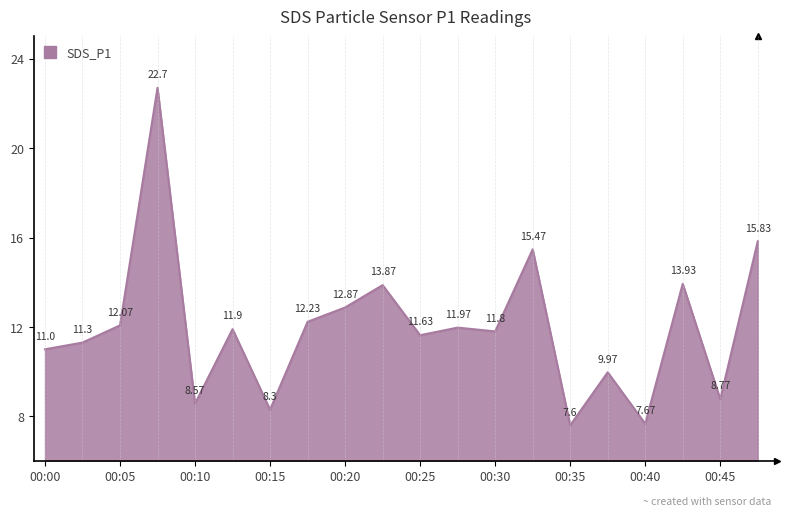

At which label does the data first exceed 11?

00:03